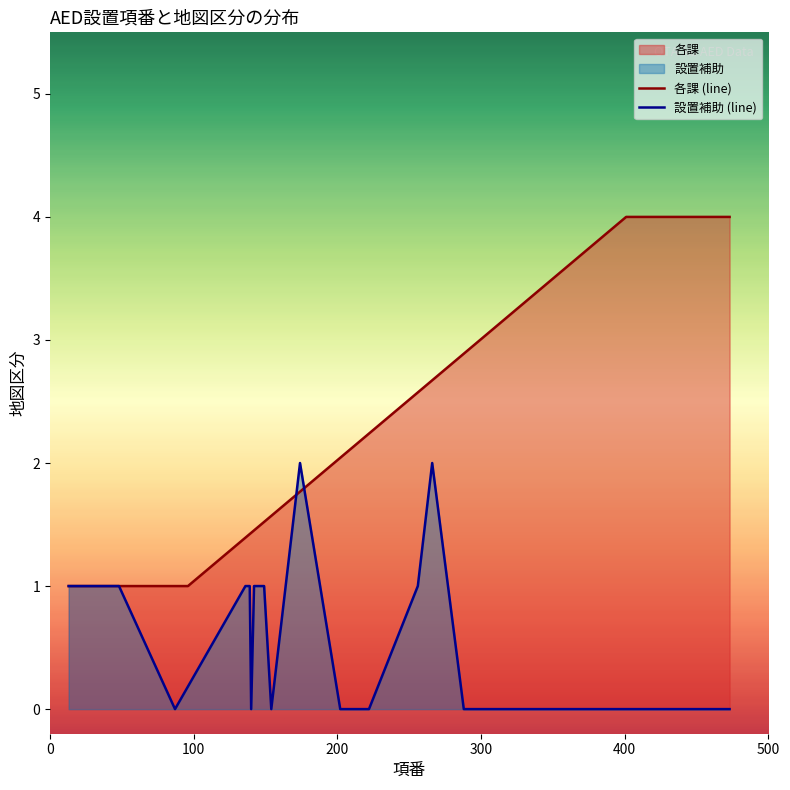

List the series in order of their overall mean, highest first.

各課 (line), 設置補助 (line)